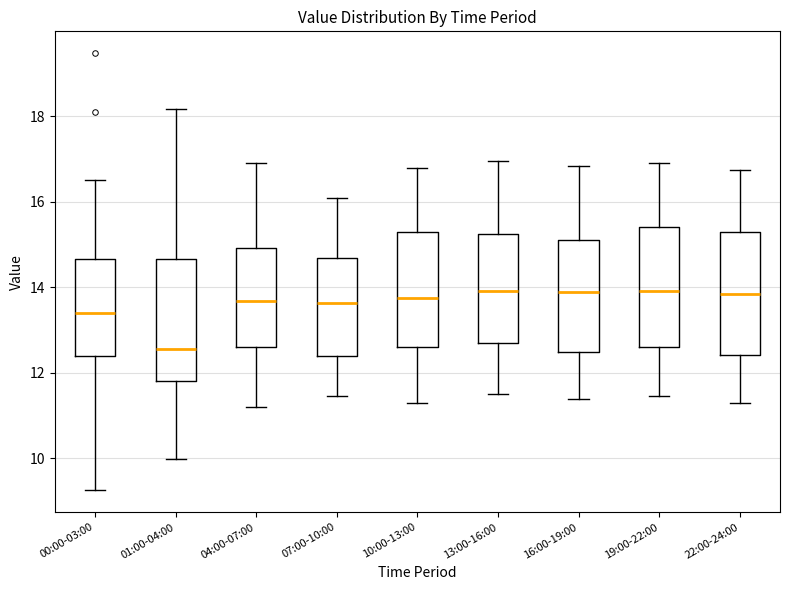

Which box's median line is the lowest?

01:00-04:00